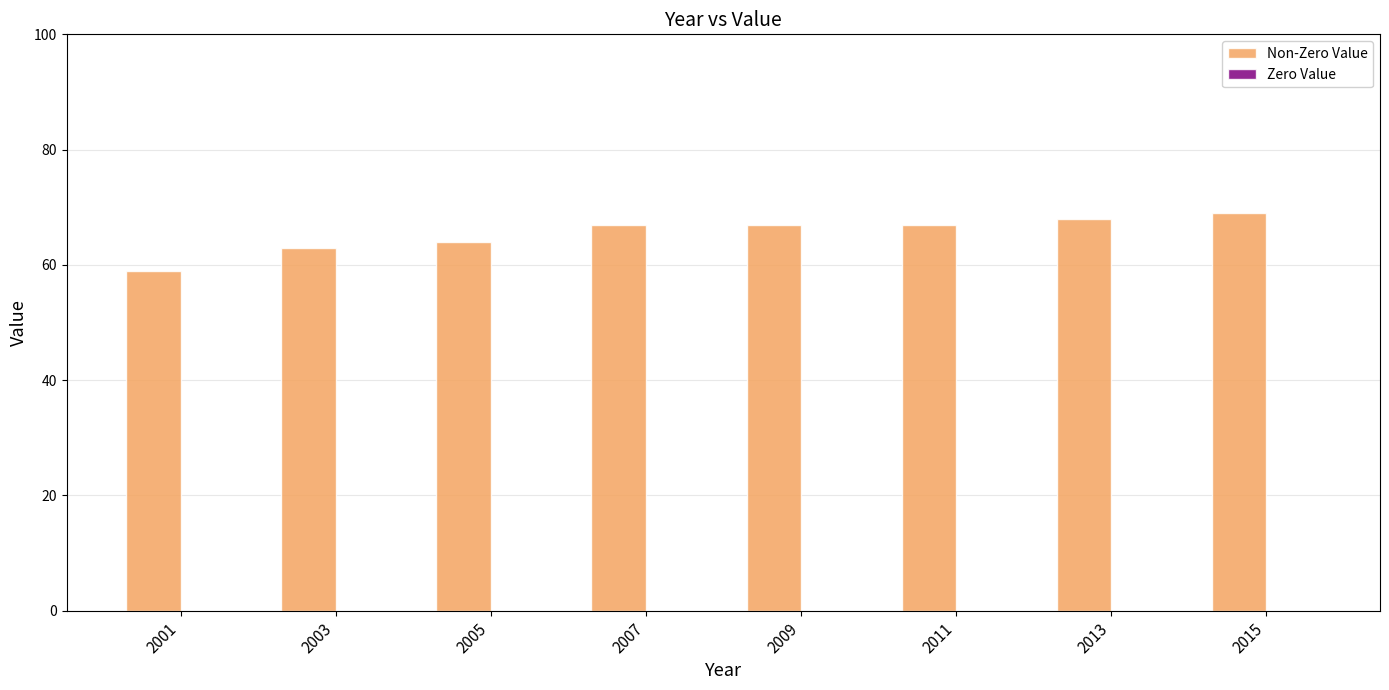

The chart shows a value of 33 at 2015. True or false?

False